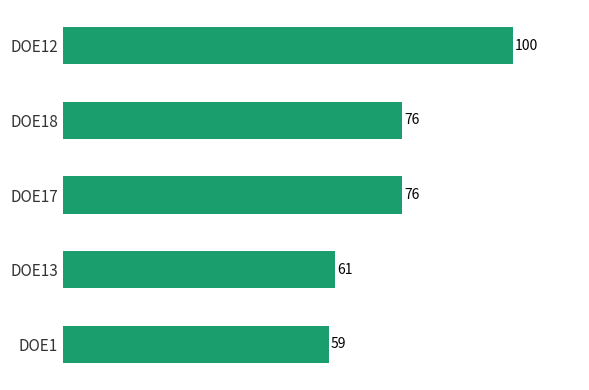

Does the chart contain stacked bars?

No